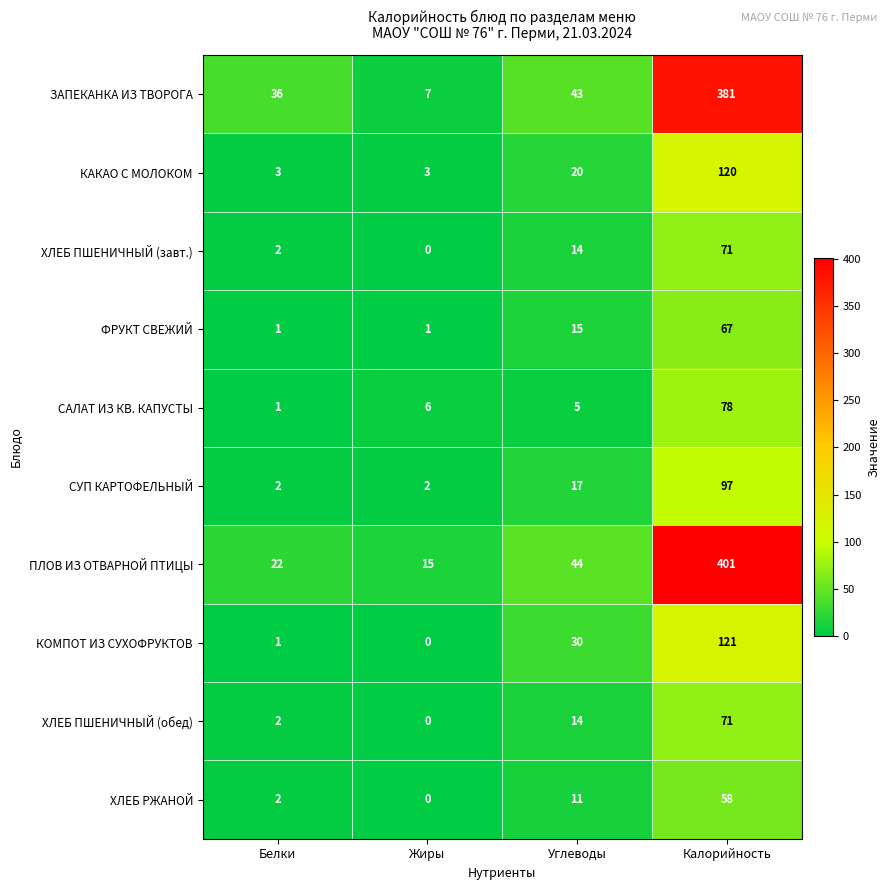

At which label does СУП КАРТОФЕЛЬНЫЙ reach its peak?

Калорийность